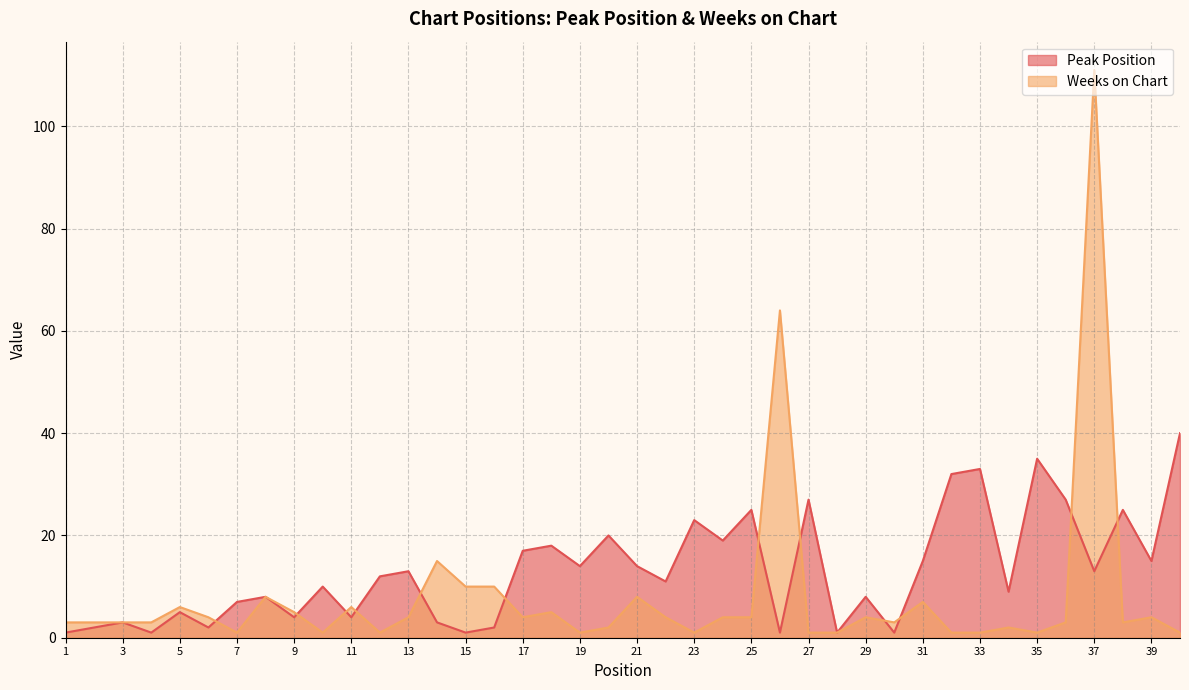

Which series has the largest total across all categories?

Peak Position